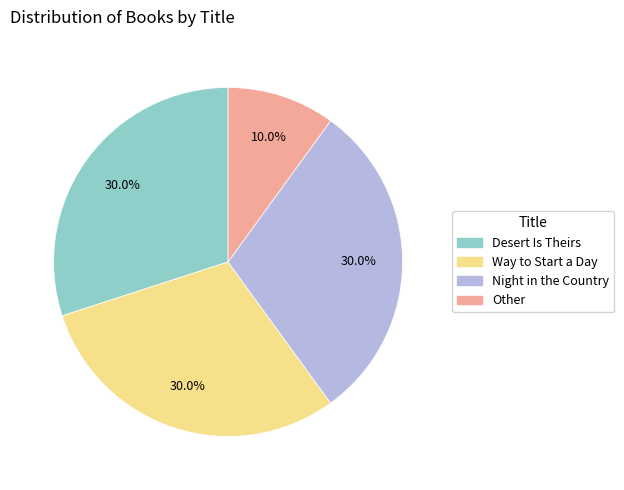

Which slice is the smallest?

Other